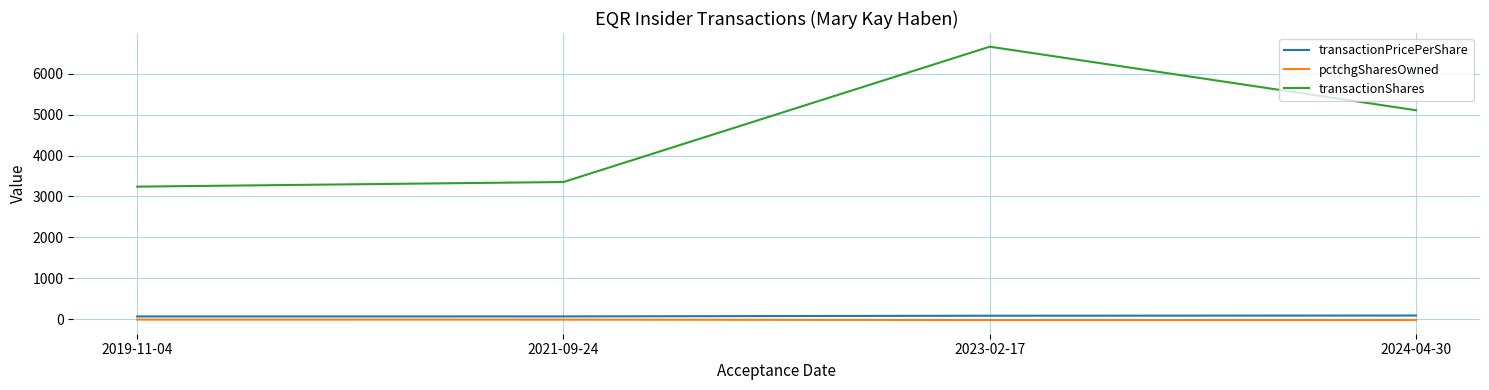

Is it true that transactionPricePerShare equals 65.5 at 2019-11-04?

True